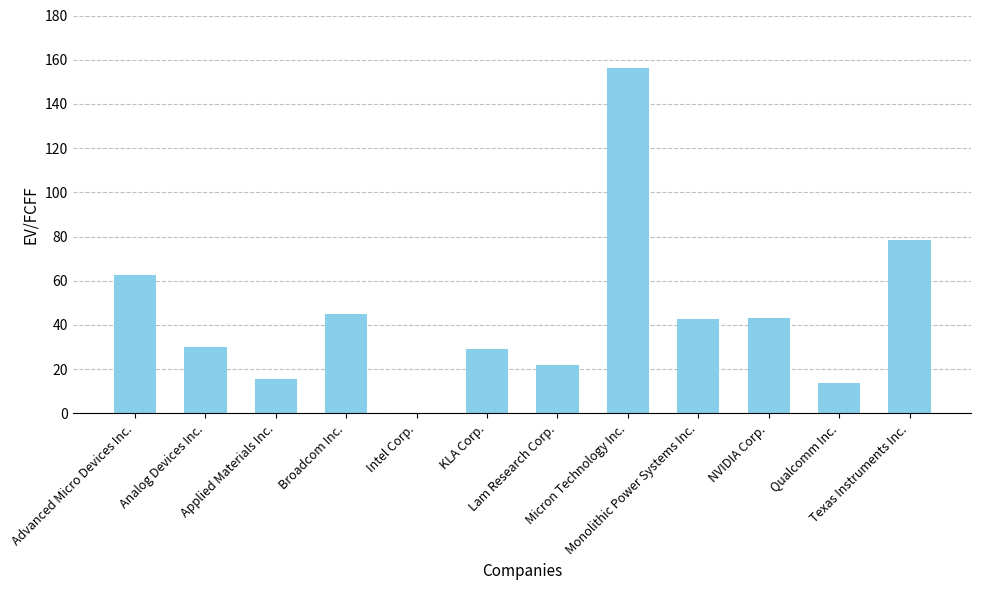

What is the sum of all values?

538.6